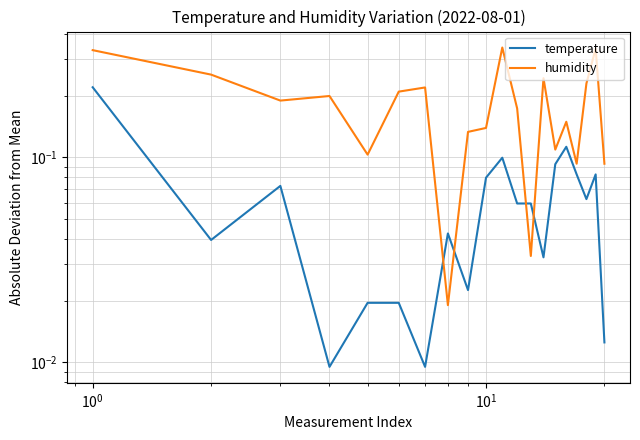

What are all the series names shown in the legend?

temperature, humidity